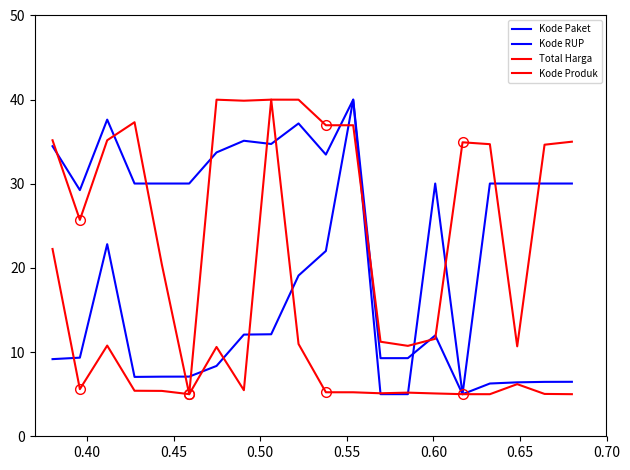

Rank the series by their maximum value, from highest to lowest.

Kode Paket, Kode RUP, Total Harga, Kode Produk